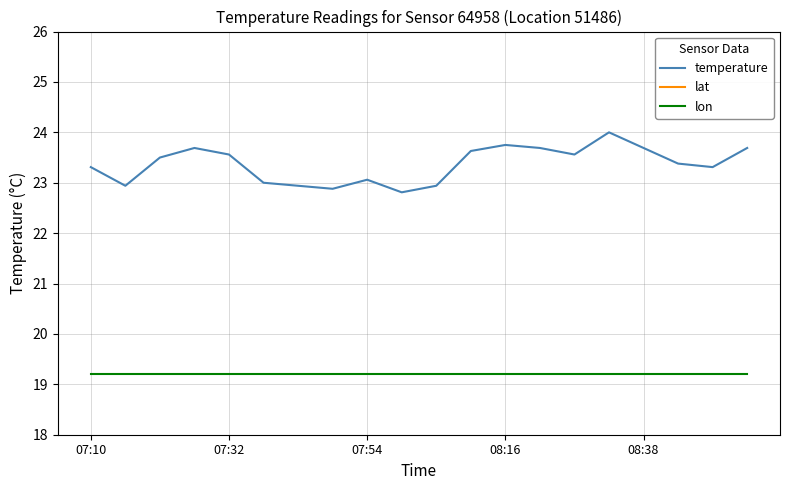

How many lines are shown in the chart?

3